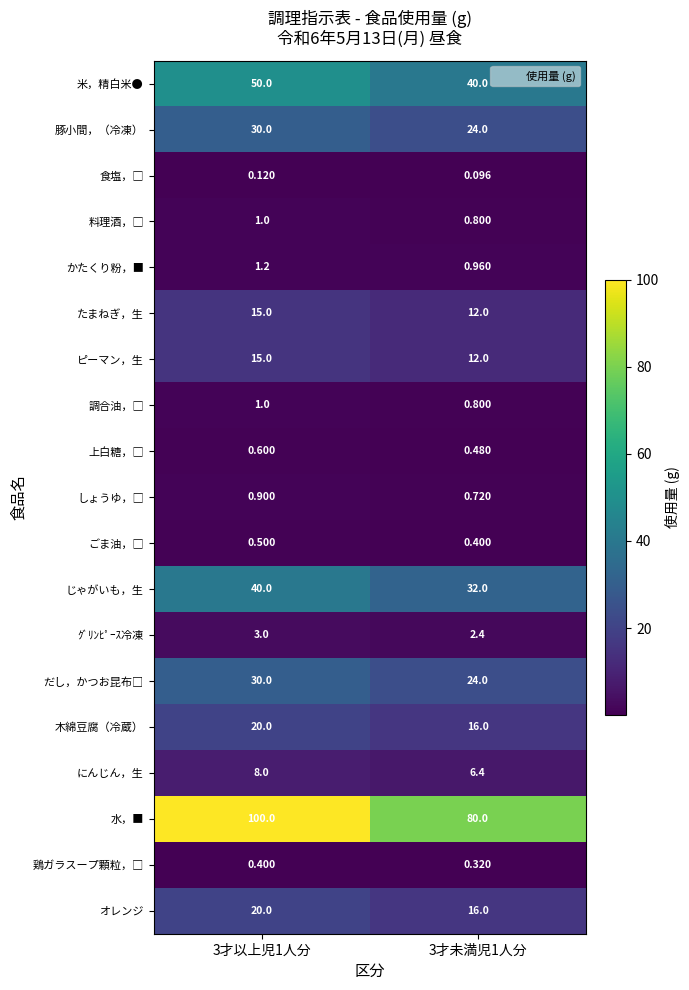

At which category is the sum across all series the highest?

3才以上児1人分